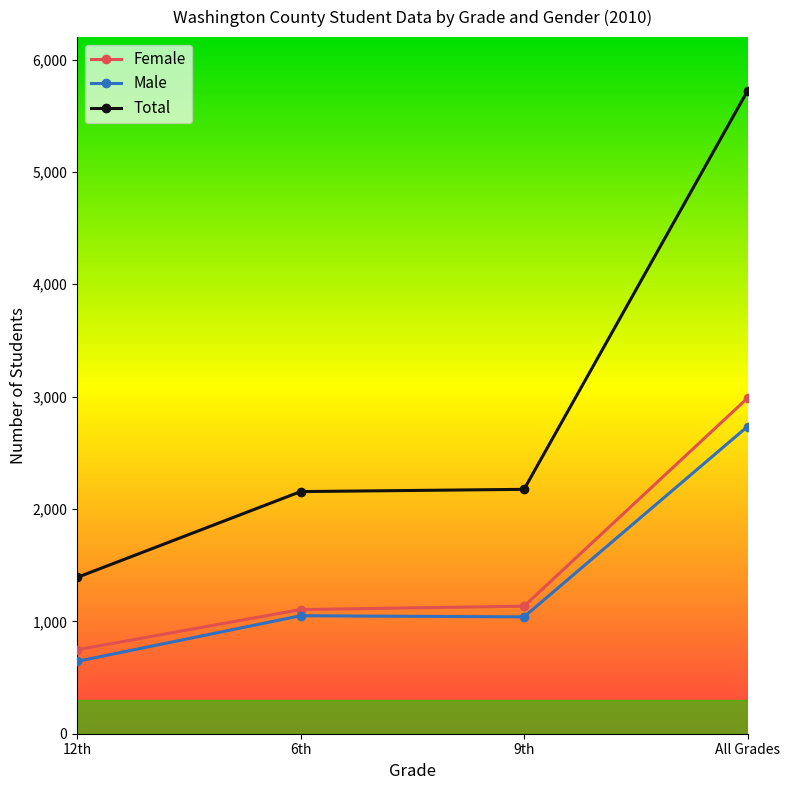

At which category is the sum across all series the highest?

All Grades